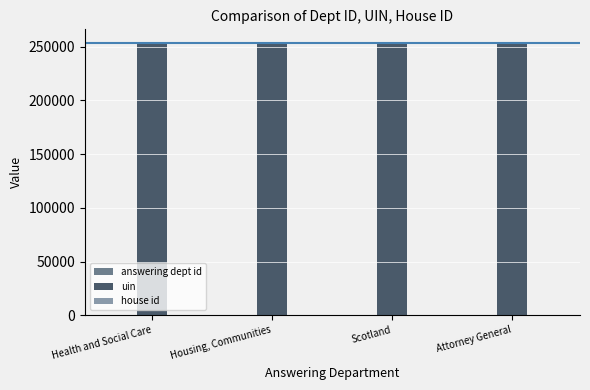

The uin series shows 75510 at Scotland. True or false?

False